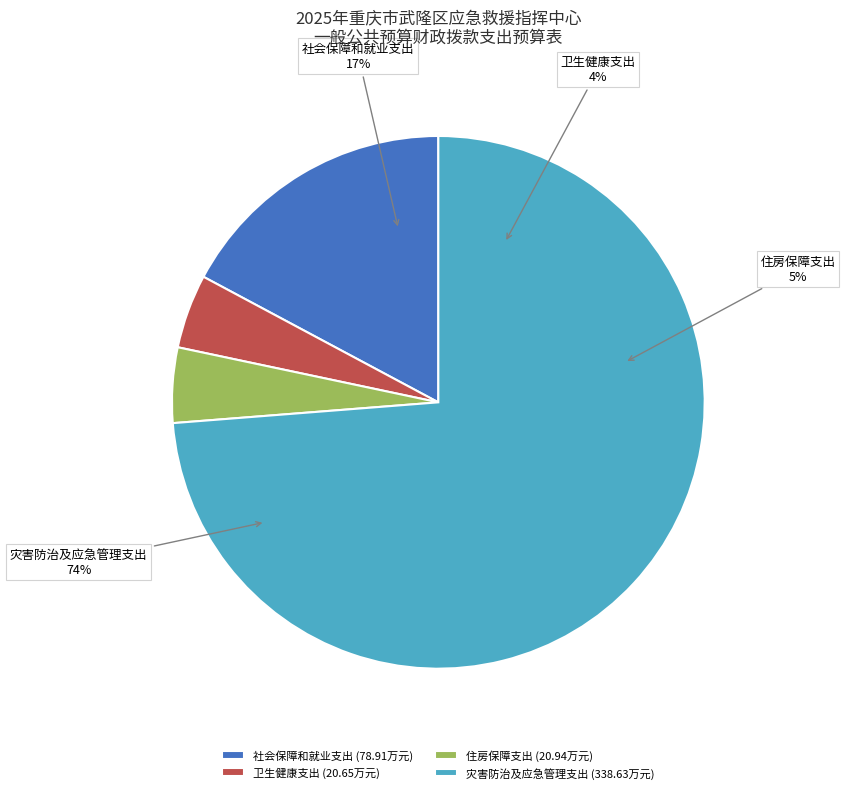

Is there a majority slice in this chart?

Yes